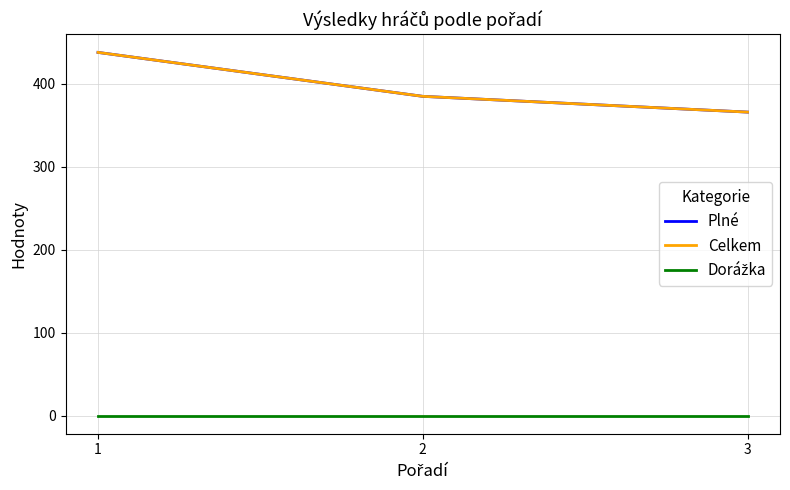

Does the chart display data point markers on the line(s)?

No